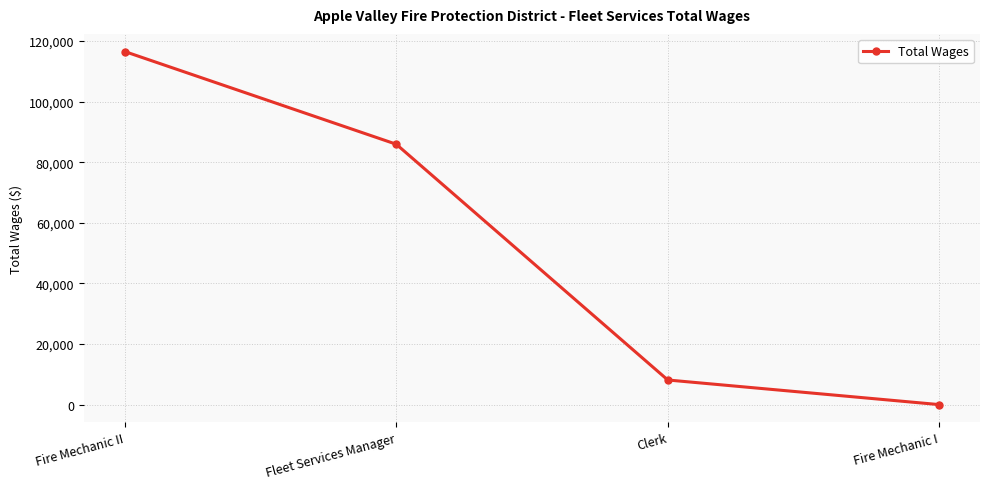

Where is the data nearest to the value 58258?

Fleet Services Manager